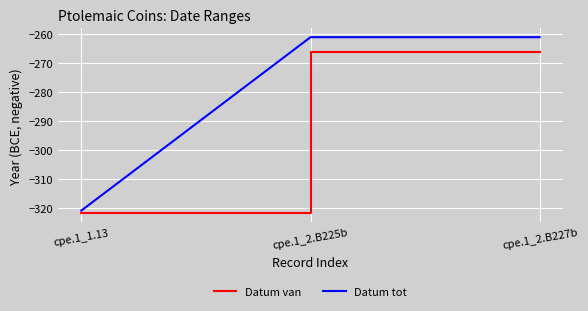

What is the approximate value of Datum tot at cpe.1_1.13, to the nearest 5?

-320